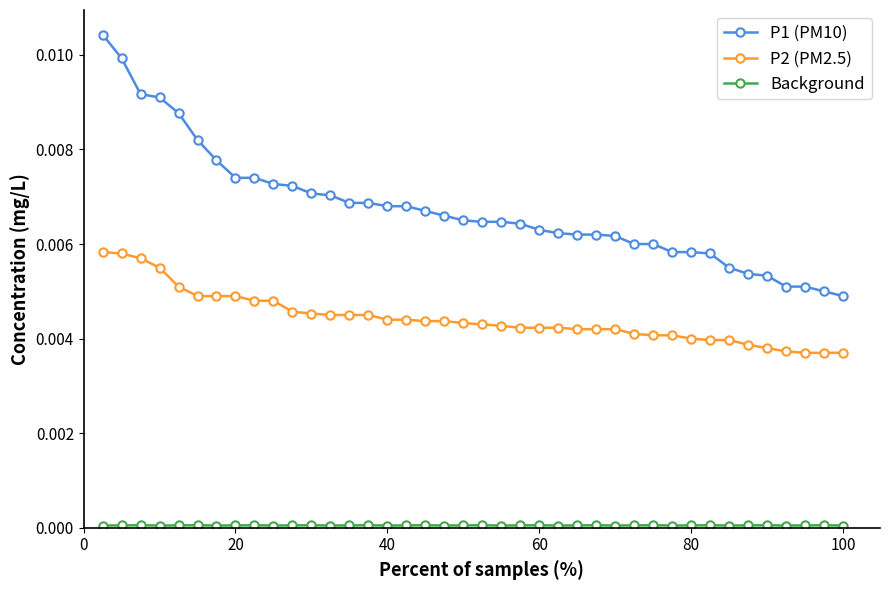

Which series has the largest range (max minus min)?

P1 (PM10)